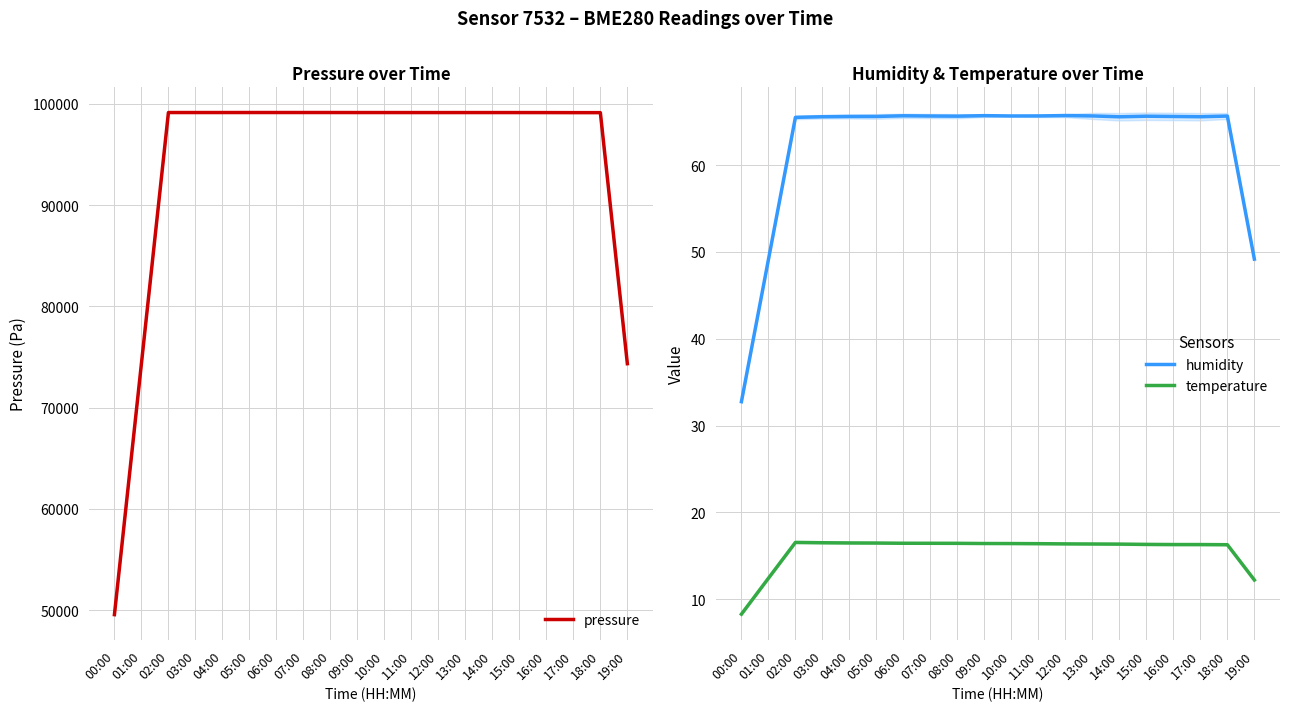

Count the number of data series in this chart.

3